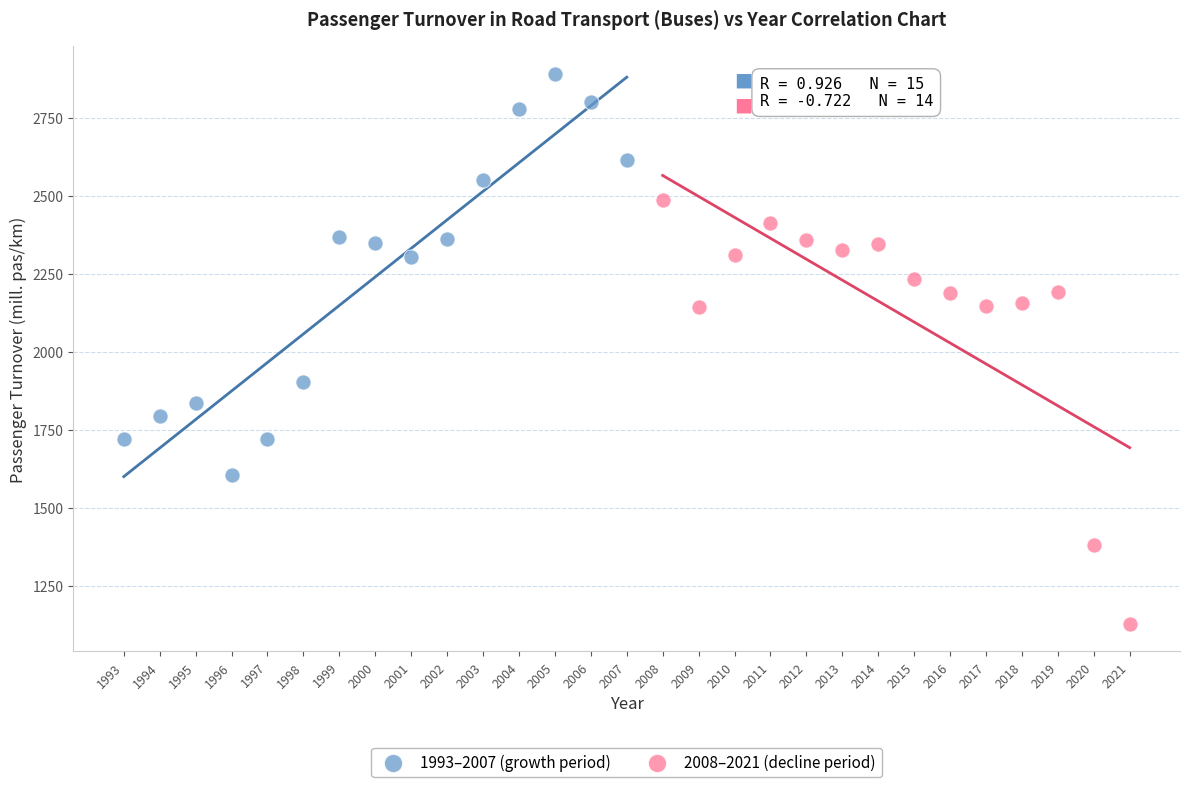

Which series reaches the minimum Y coordinate?

2008–2021 (decline period)